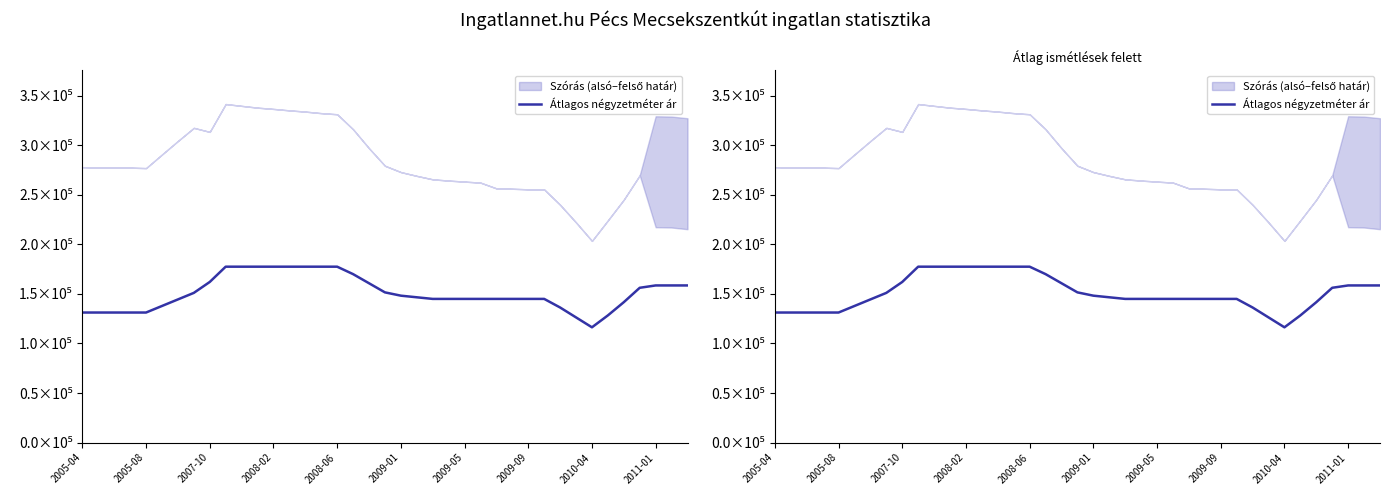

Does the chart have visible grid lines?

No